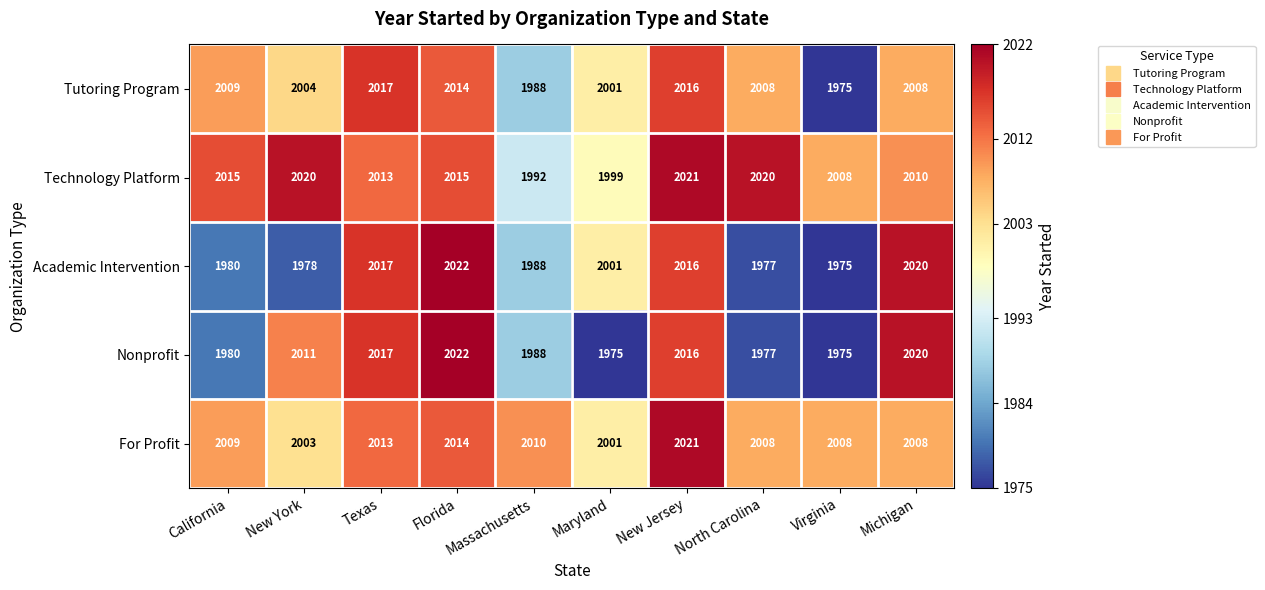

What is the spread (max minus min) of values at New Jersey?

5